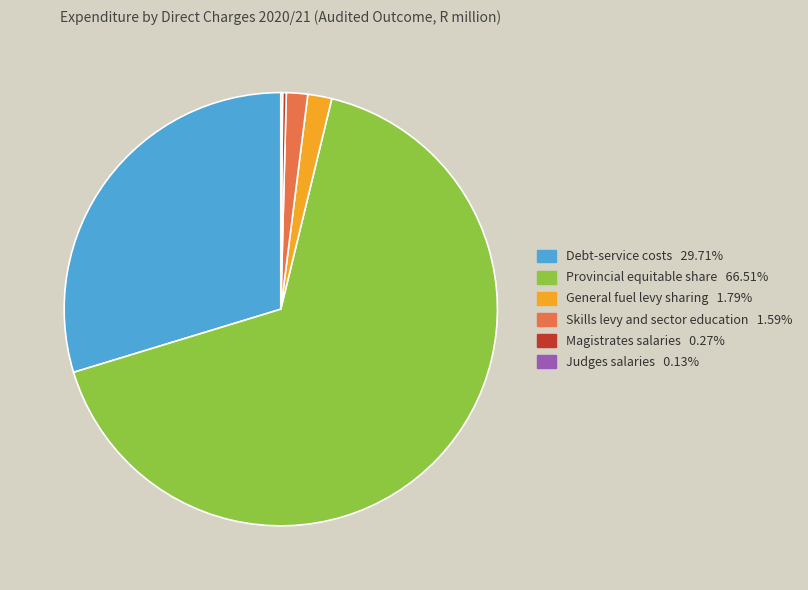

Does any single category account for the majority?

Yes